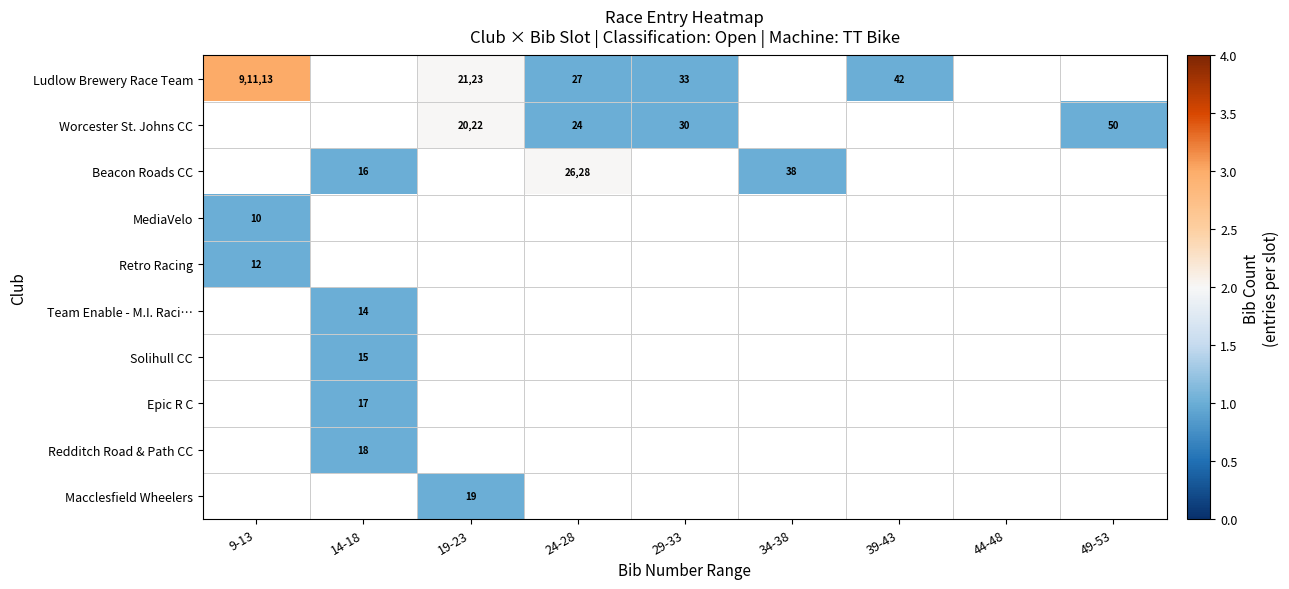

What is the sum of the Worcester St. Johns CC values at 49-53 and 19-23?

2072